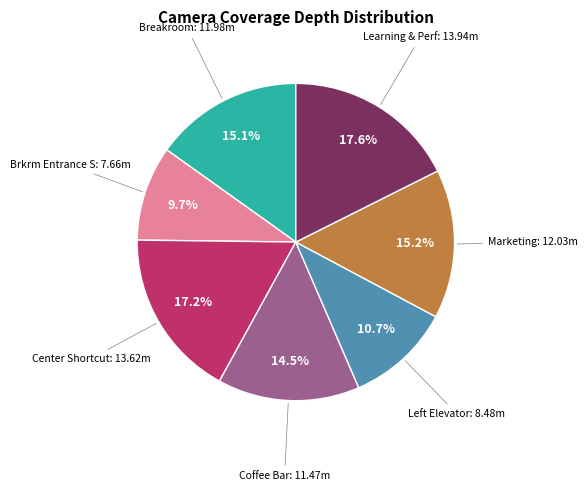

Is there any slice that represents more than half of the pie?

No